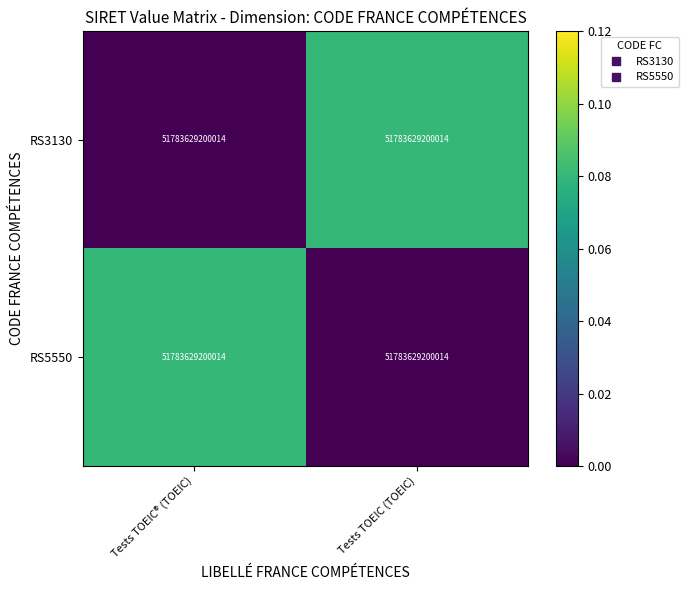

What is the spread (max minus min) of values at Tests TOEIC® (TOEIC)?

0.1